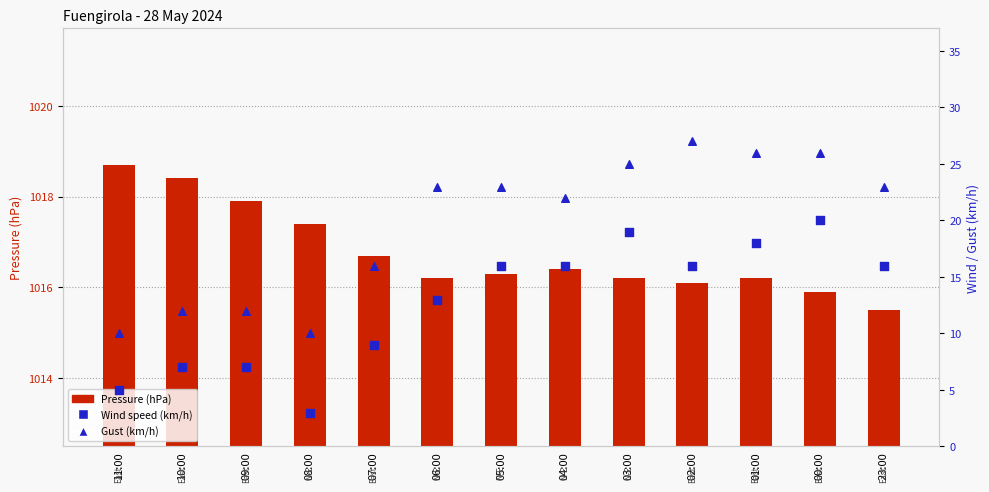

Is the value of Pressure (hPa) at 01:00 greater than the value of Gust (km/h) at 09:00?

Yes